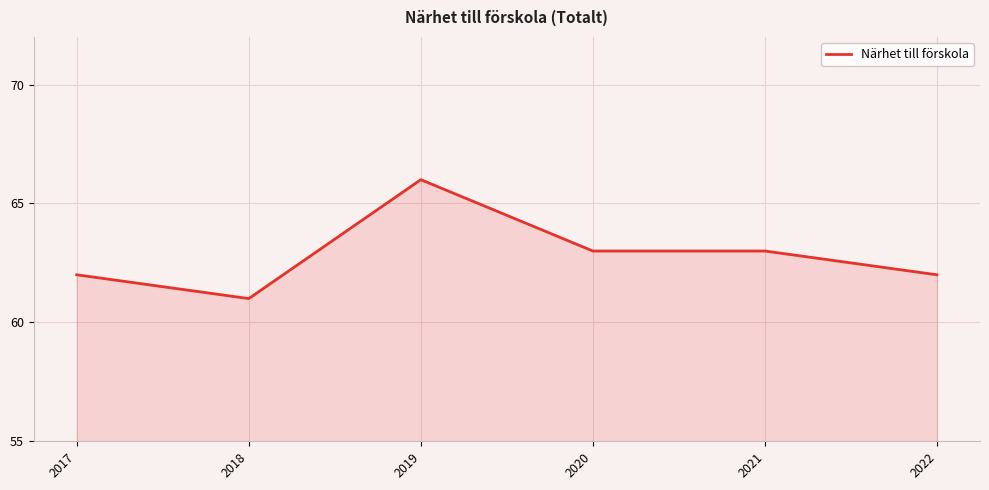

Count the number of categories in the chart.

6